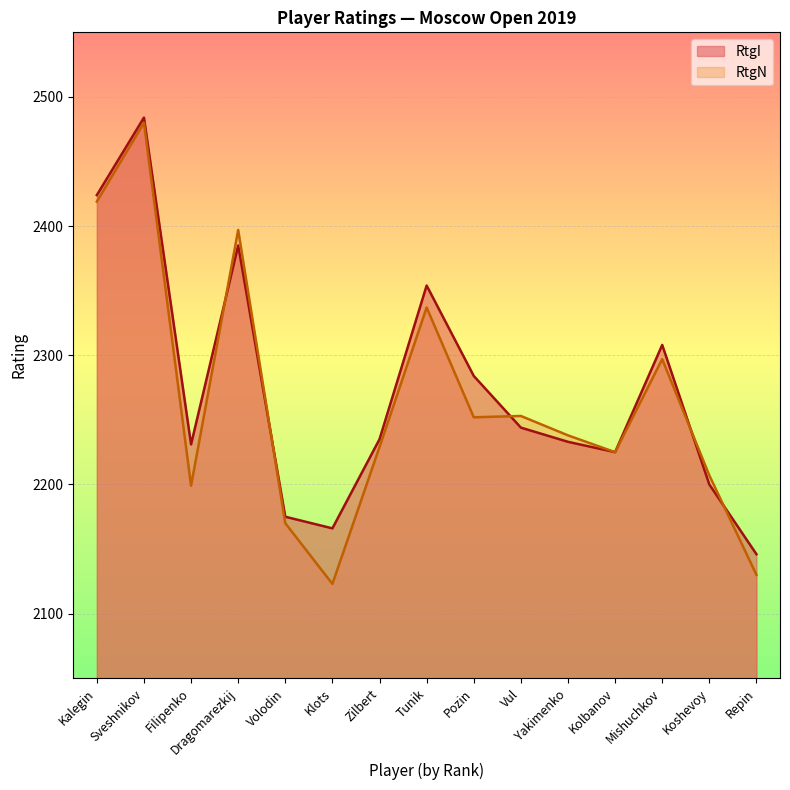

Does the chart display data point markers on the line(s)?

No